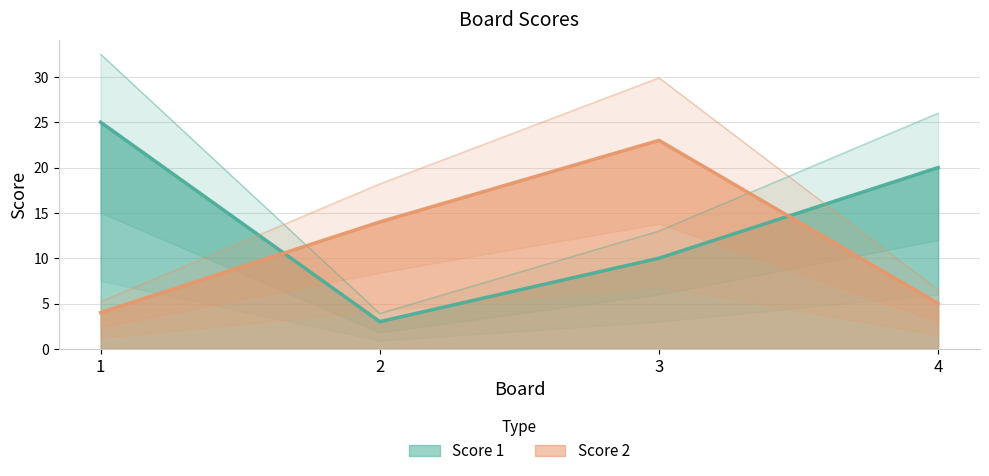

At which category does Score 1 reach its first local valley?

2